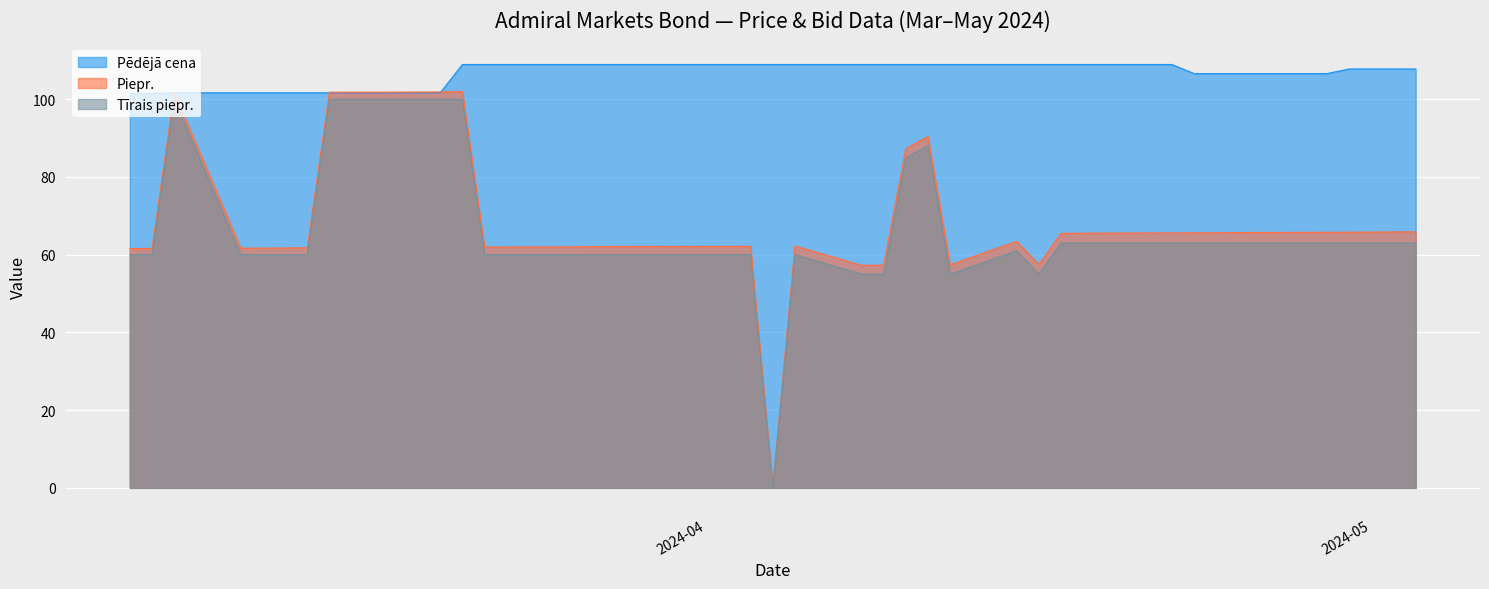

How many lines are shown in the chart?

3